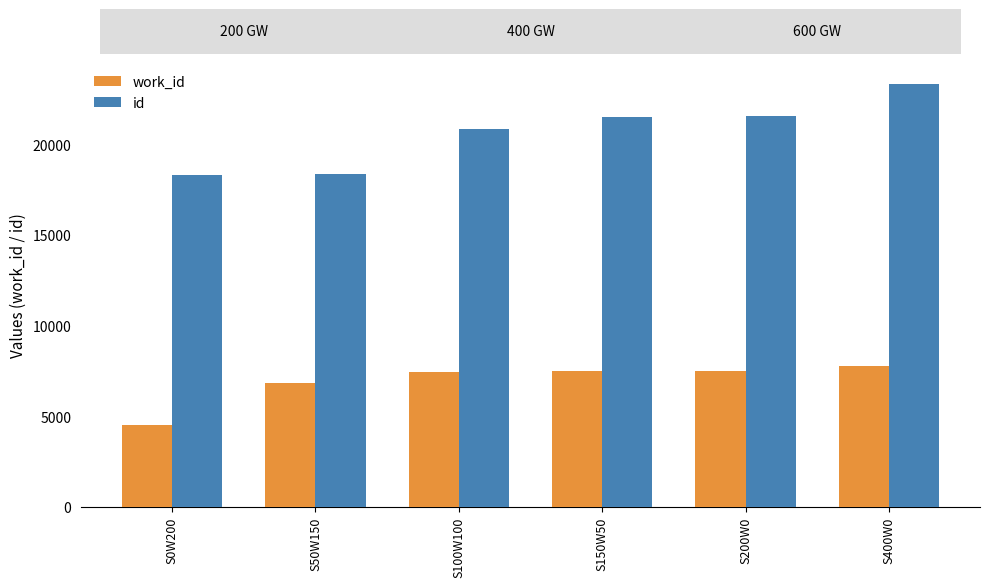

At S100W100, list the series in order from largest to smallest.

id, work_id